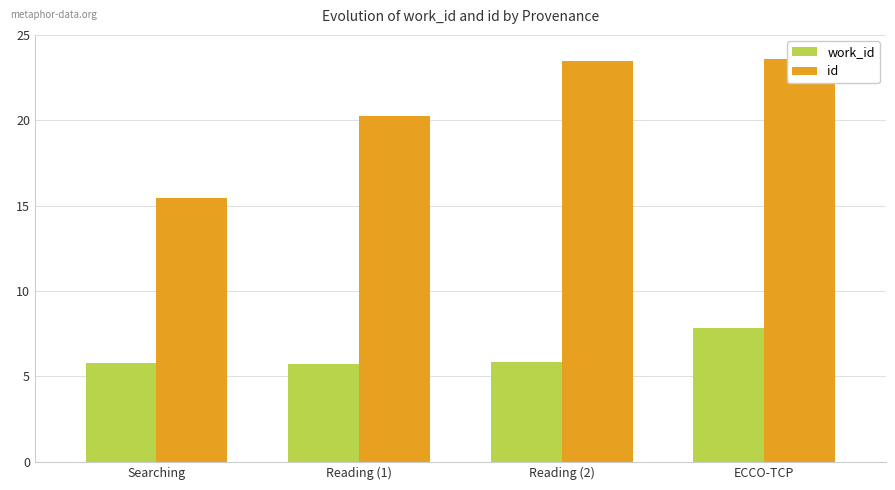

Reading left to right, transcribe all the data shown in this chart.

work_id: Searching=5.8	Reading (1)=5.7	Reading (2)=5.8	ECCO-TCP=7.8
id: Searching=15.4	Reading (1)=20.3	Reading (2)=23.5	ECCO-TCP=23.6